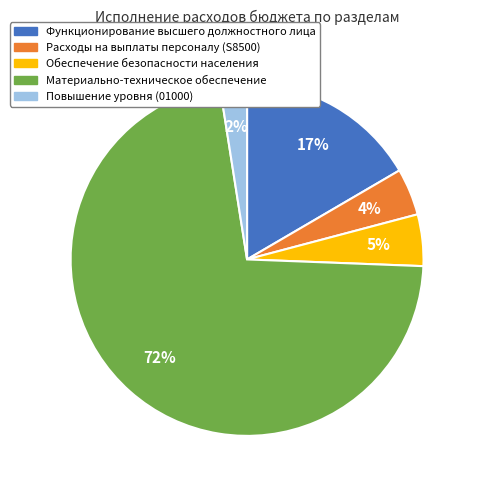

Which category has the smallest portion of the pie?

Повышение уровня (01000)